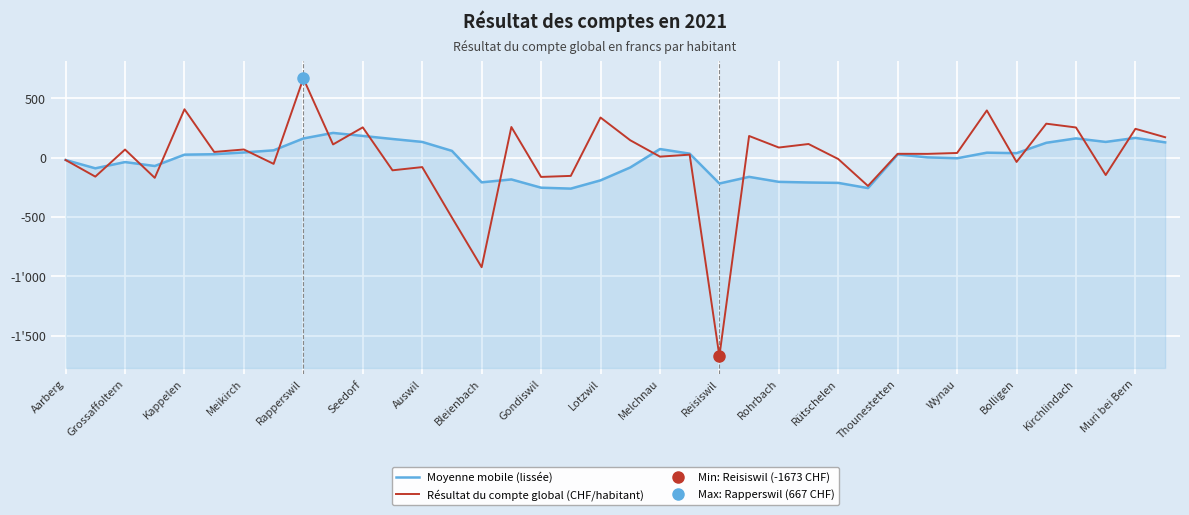

What is the difference between the maximum and minimum values in the Résultat du compte global (CHF/habitant) series?

2339.8